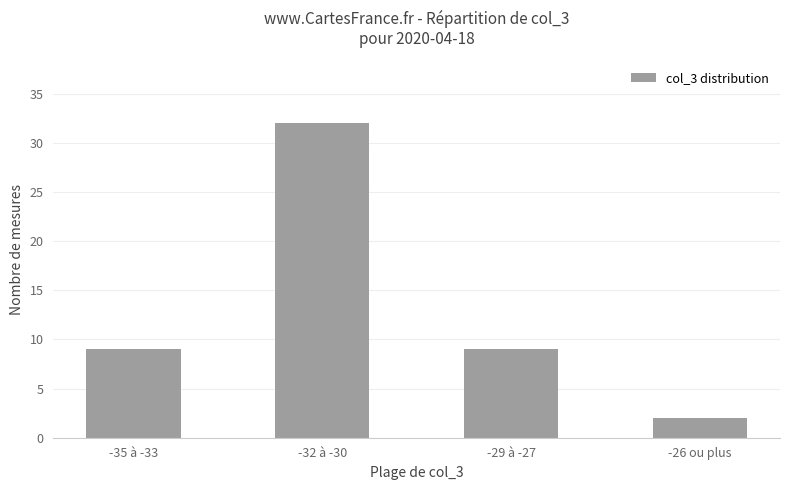

What is the approximate value at -32 à -30, to the nearest 5?

30